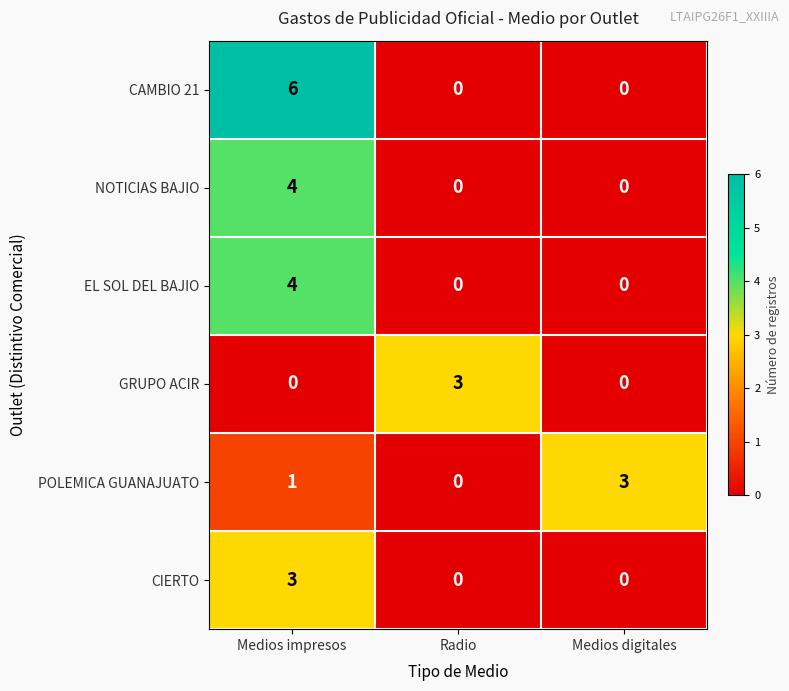

Count the number of categories in the chart.

3